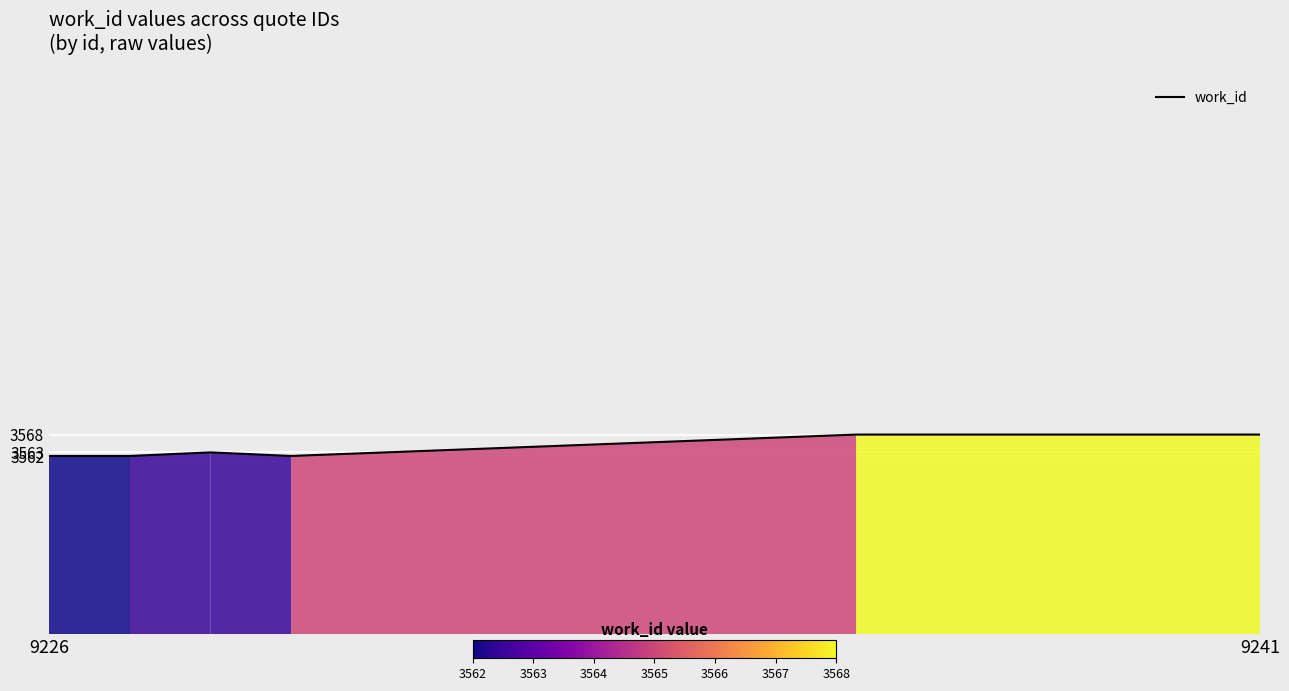

What is the difference between the maximum and minimum values?

6